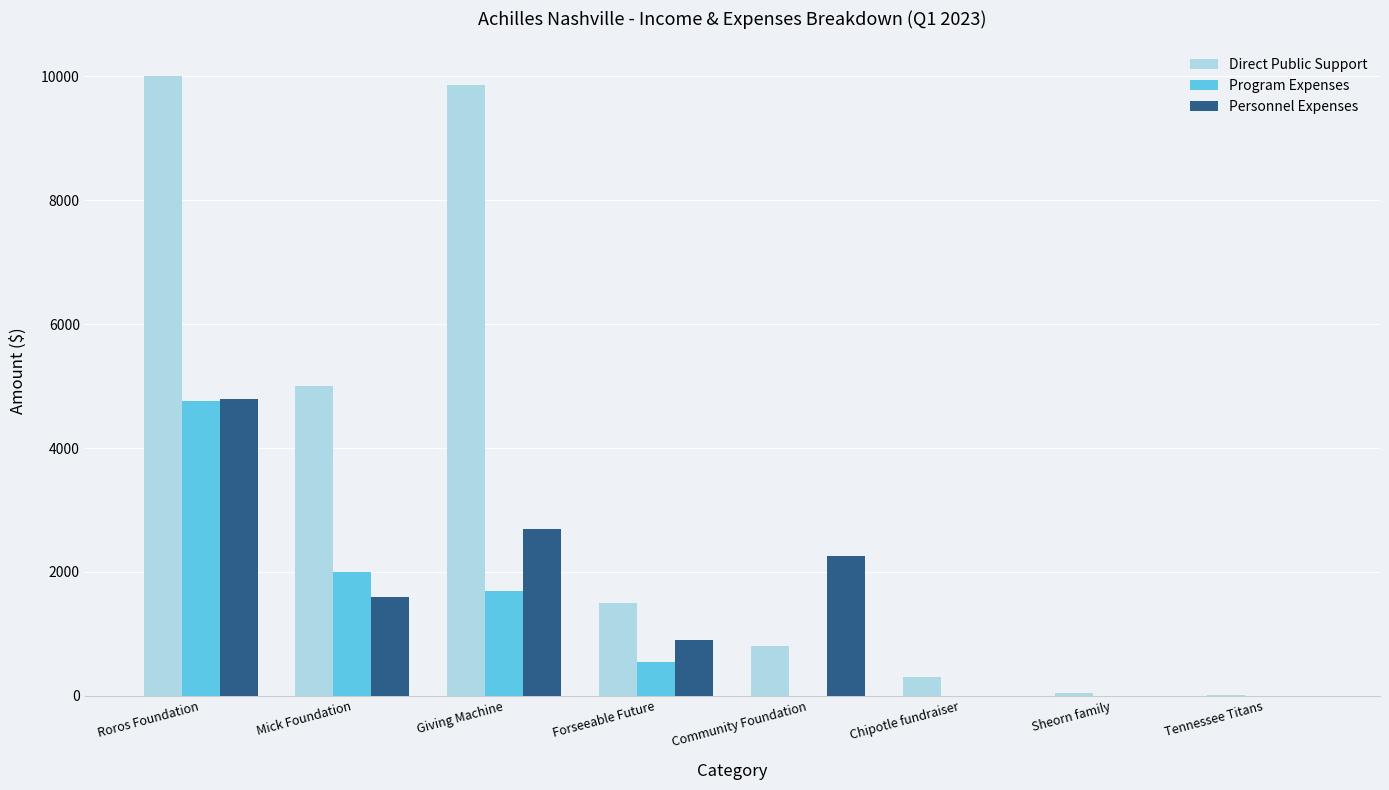

What is the highest value of the Program Expenses series?

4761.4